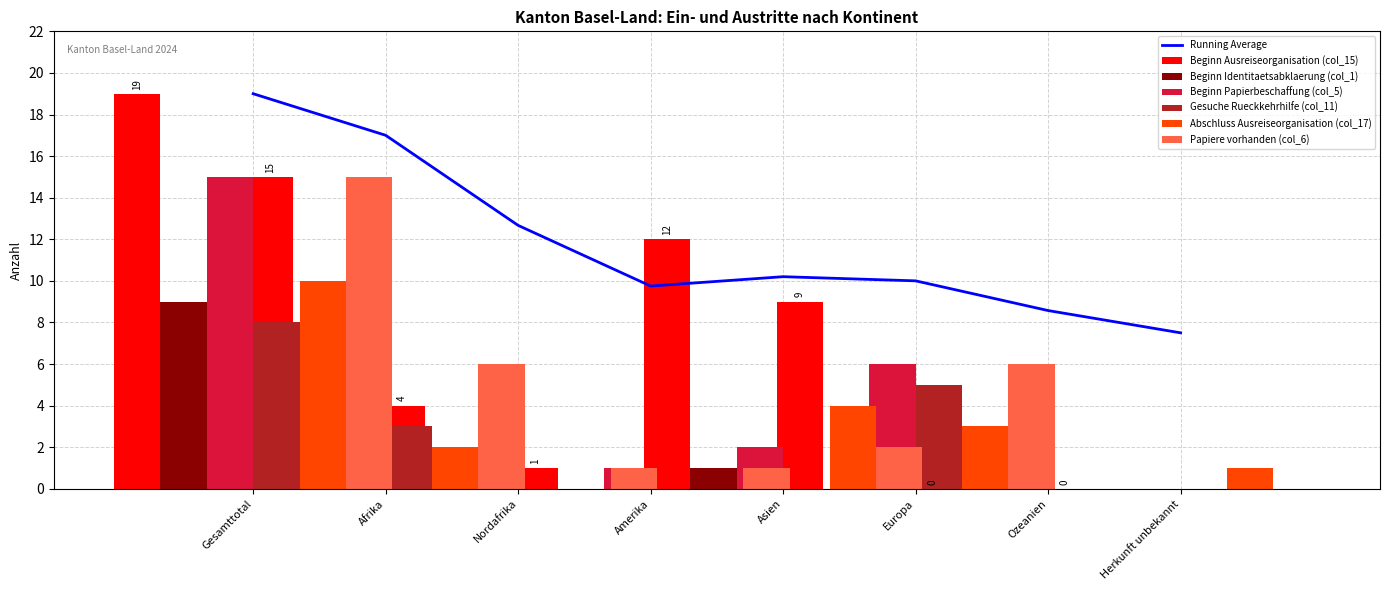

Rank the series by their maximum value, from highest to lowest.

Beginn Ausreiseorganisation (col_15), Beginn Papierbeschaffung (col_5), Papiere vorhanden (col_6), Abschluss Ausreiseorganisation (col_17), Beginn Identitaetsabklaerung (col_1), Gesuche Rueckkehrhilfe (col_11)